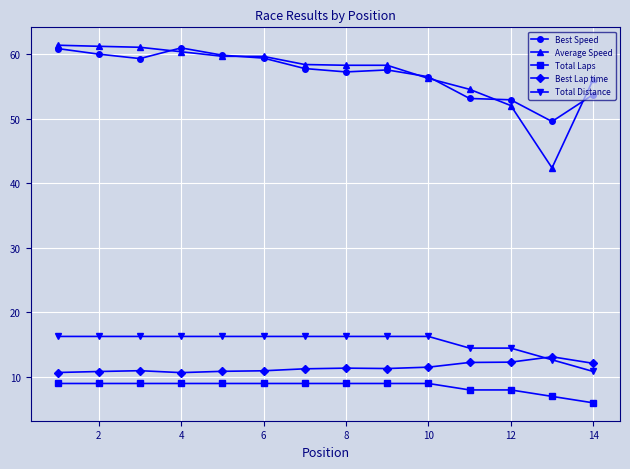

What is the maximum value for Best Speed?

61.0